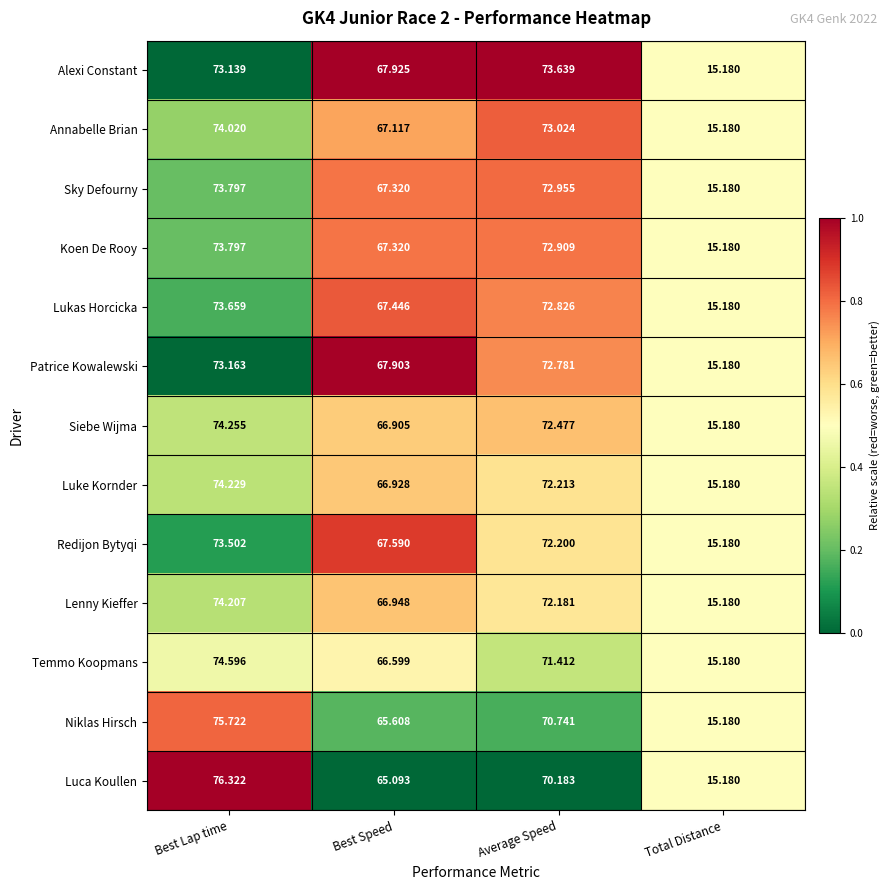

How many categories are shown in the chart?

4